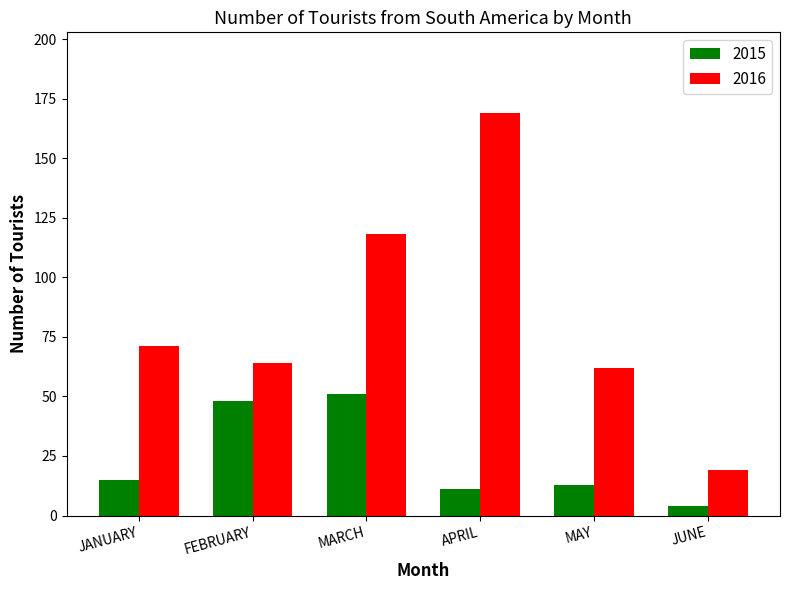

Which series has the largest total across all categories?

2016